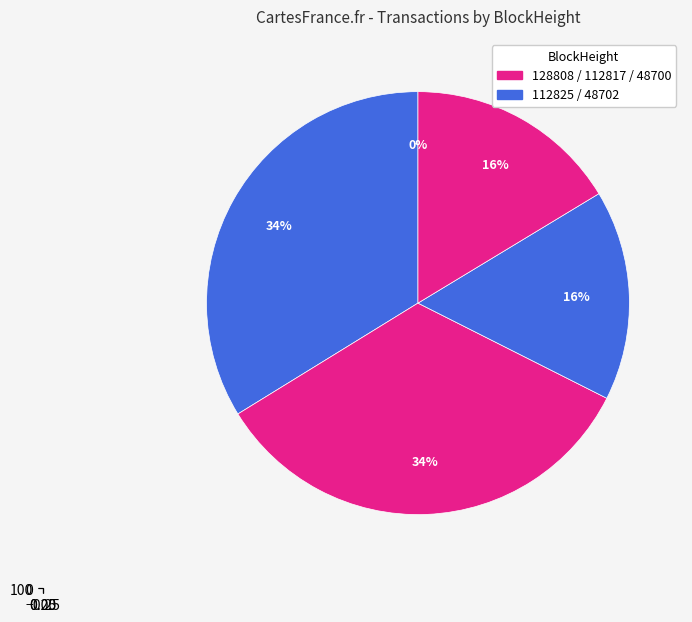

How much of the chart is everything except 112817?

66.2%